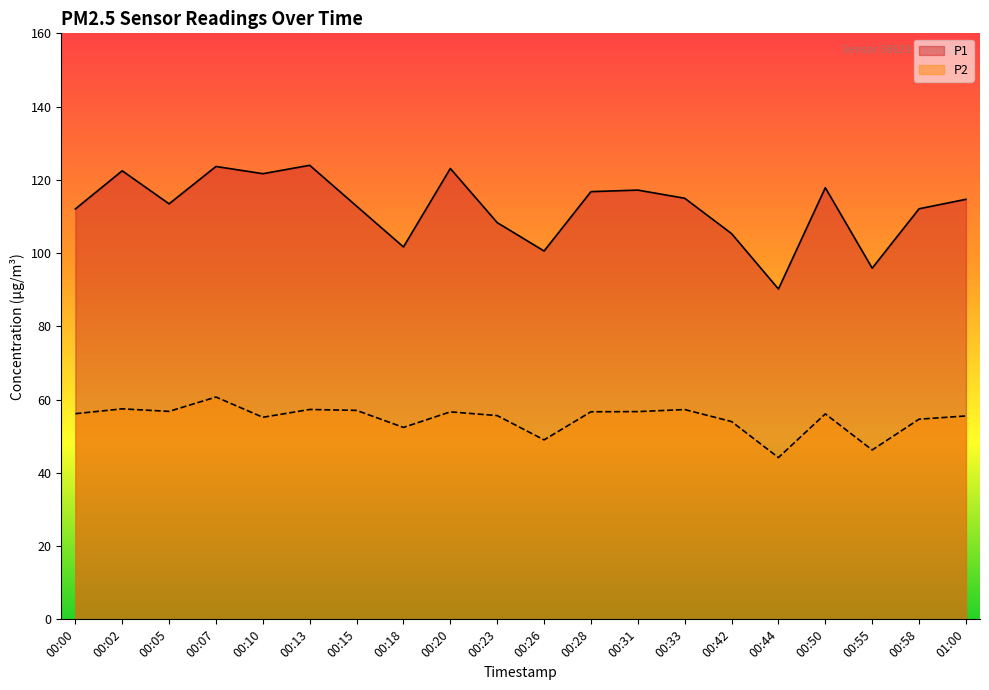

What is the difference between the second highest and minimum values in the P1 series?

33.5